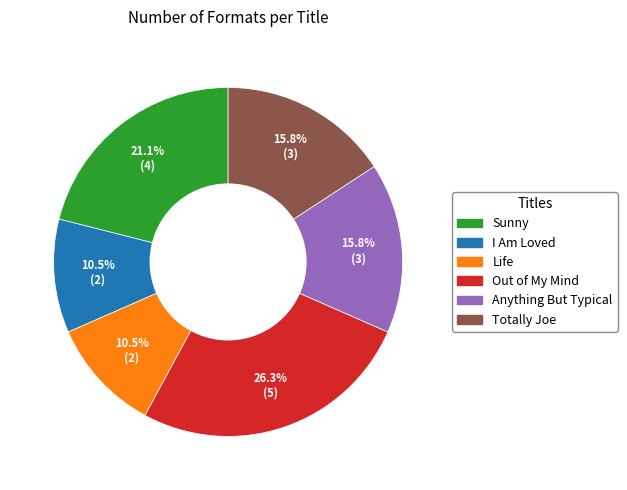

To the nearest percent, what percentage of the pie is Totally Joe?

16%